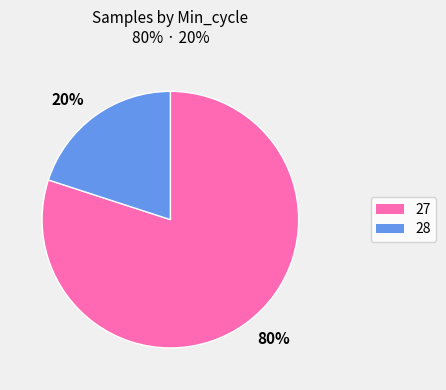

The 80% slice represents 69% of the pie. True or false?

False